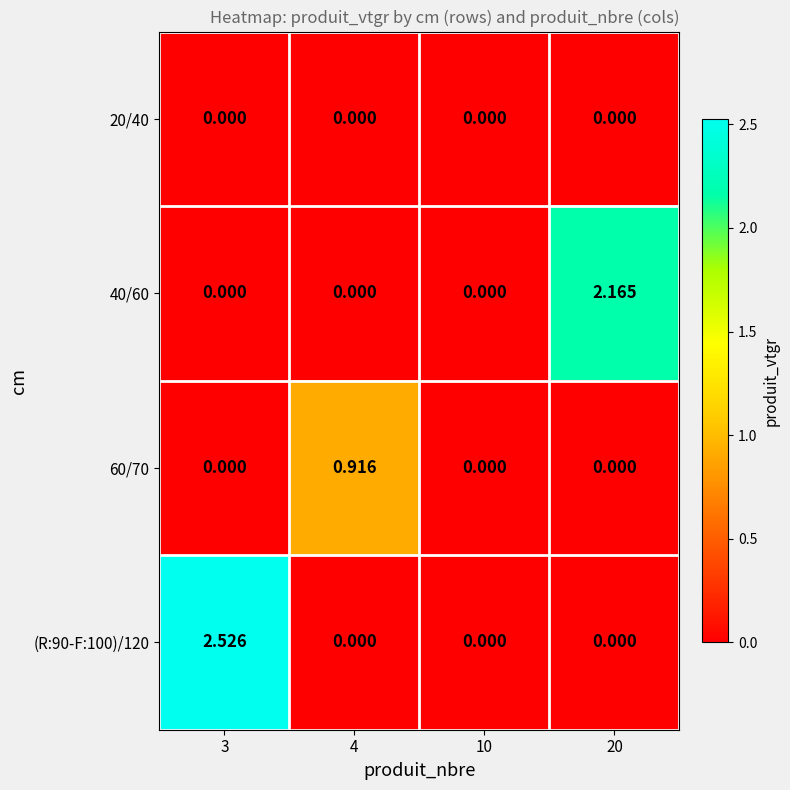

Is the value of (R:90-F:100)/120 at 3 greater than the value of 20/40 at 4?

Yes